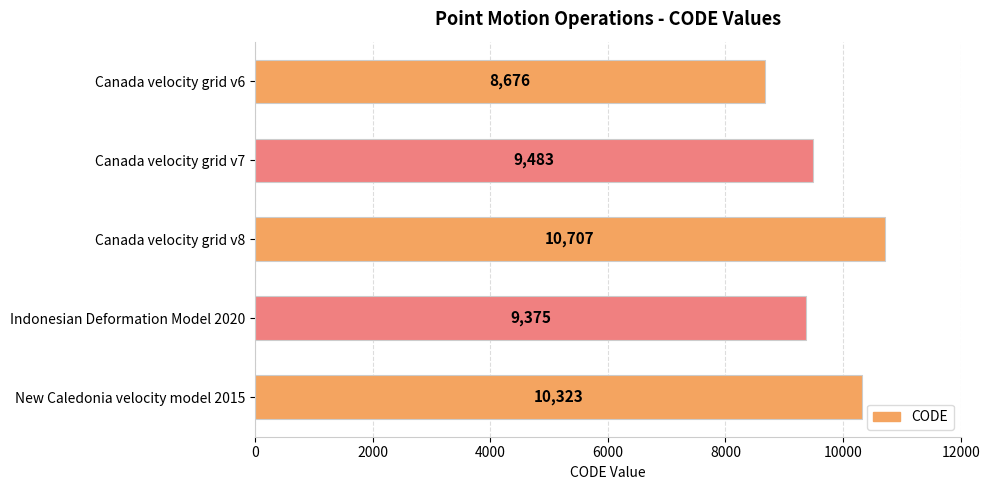

What is the ratio of the value at Indonesian Deformation Model 2020 to the value at Canada velocity grid v6?

1.1